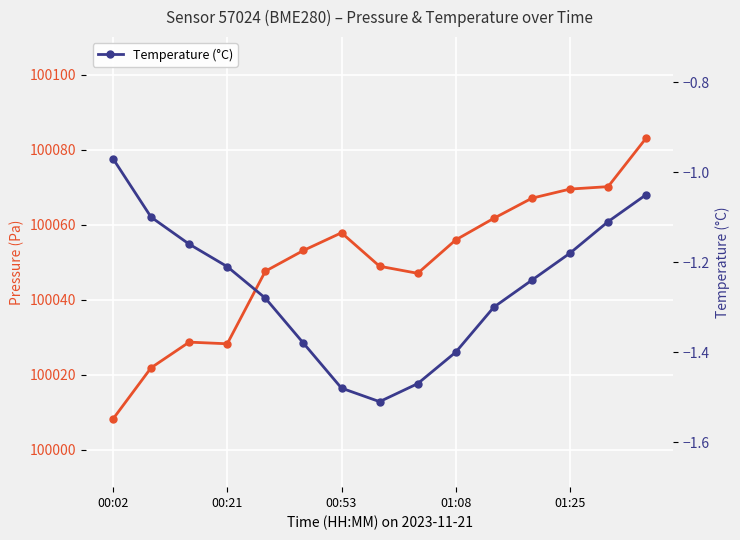

What is the lowest value of the Temperature (°C) series?

-1.5